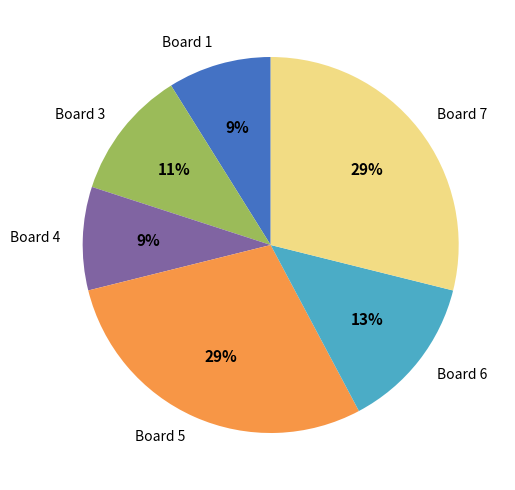

To the nearest percent, what percentage of the pie is Board 7?

29%